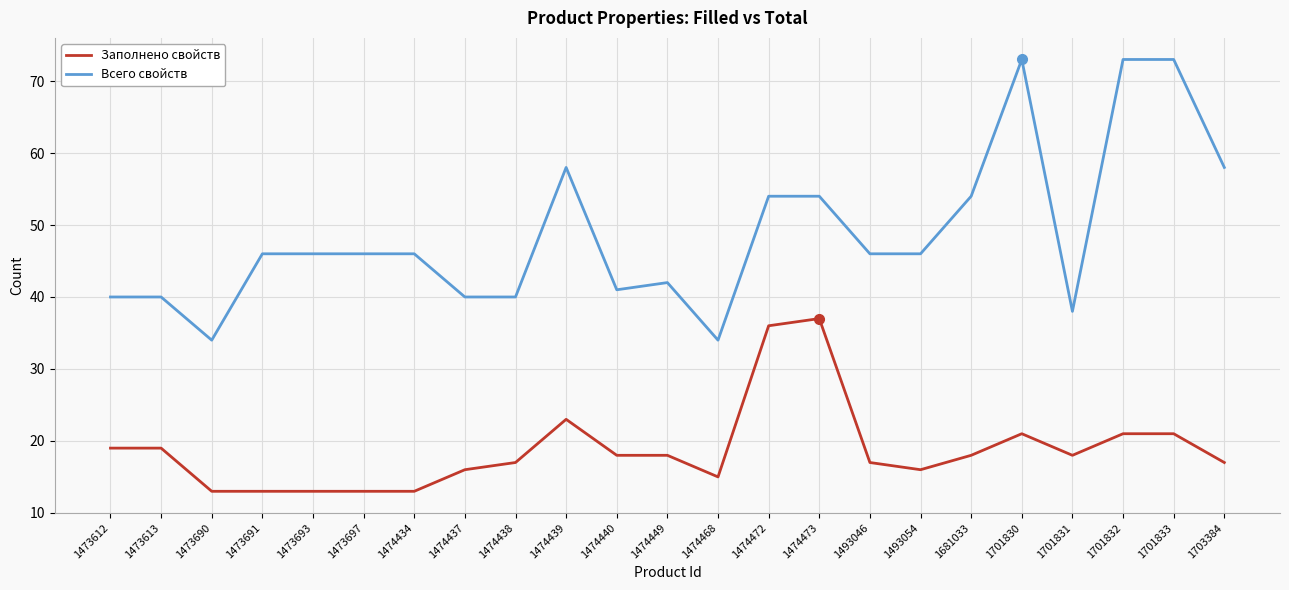

What is the difference between the highest and lowest values at 1474437?

24